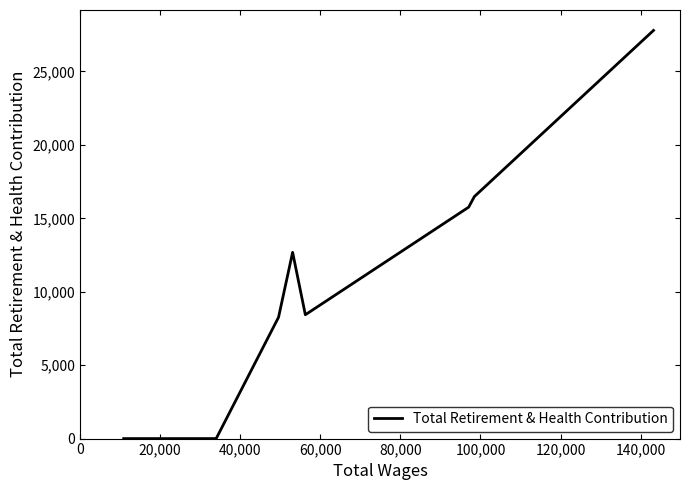

Does the chart display data point markers on the line(s)?

No